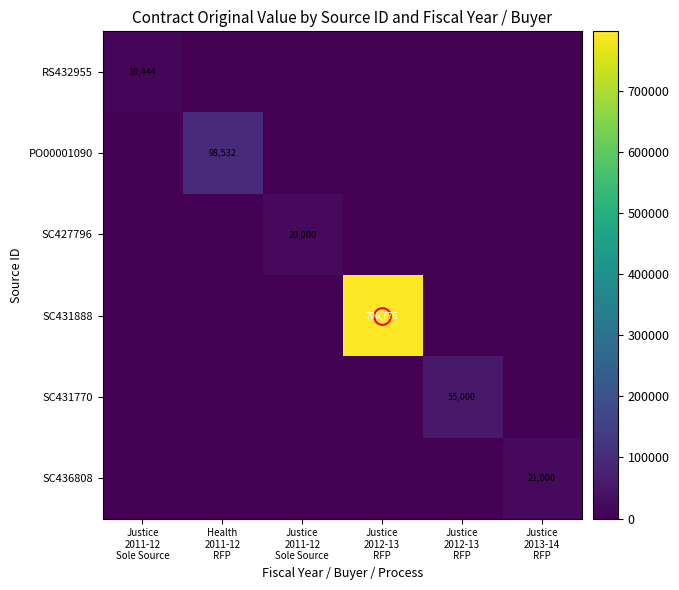

Which has a higher value, Justice
2011-12
Sole Source or Justice
2013-14
RFP?

Justice
2011-12
Sole Source